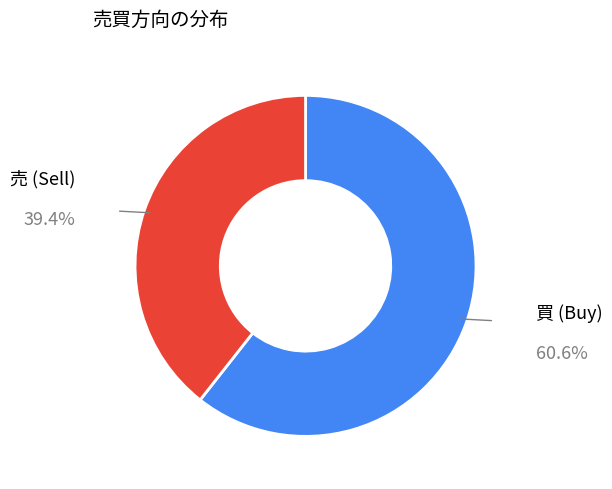

Which slice is the smallest?

売